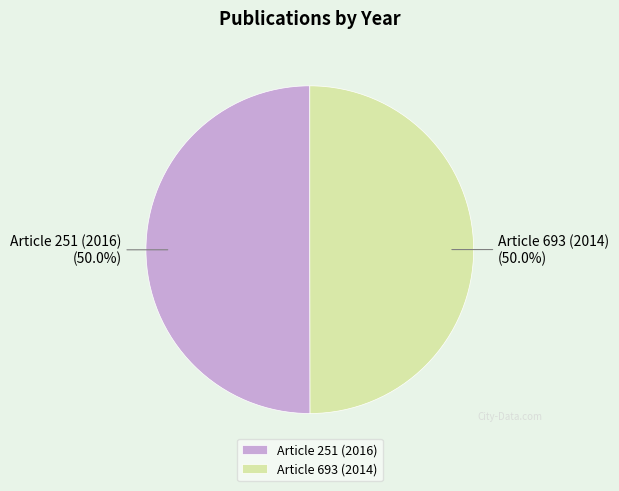

Combined, what portion of the pie is Article 251 (2016) and Article 693 (2014)?

100.0%